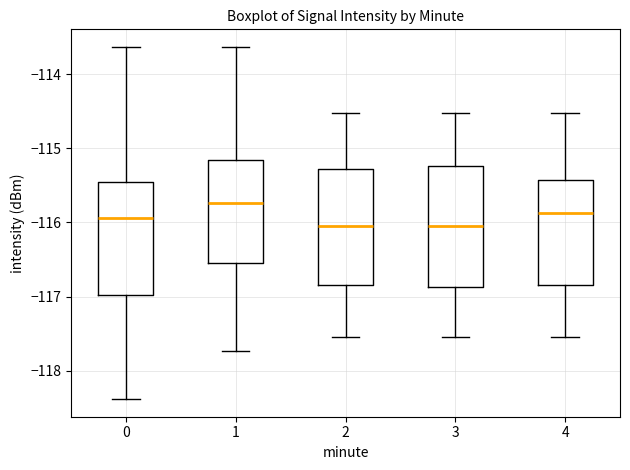

Where is the lower edge of the box at x = 0 on the y-axis? The values are not printed on the chart, so give them approximately, as read against the axis.

-117.0